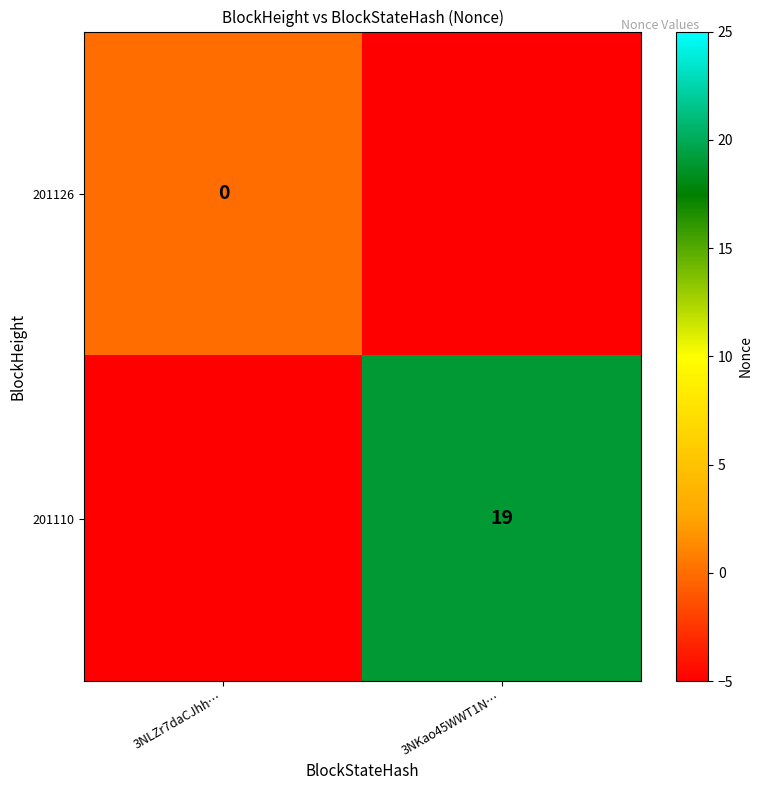

What is the minimum value for 201110?

-5